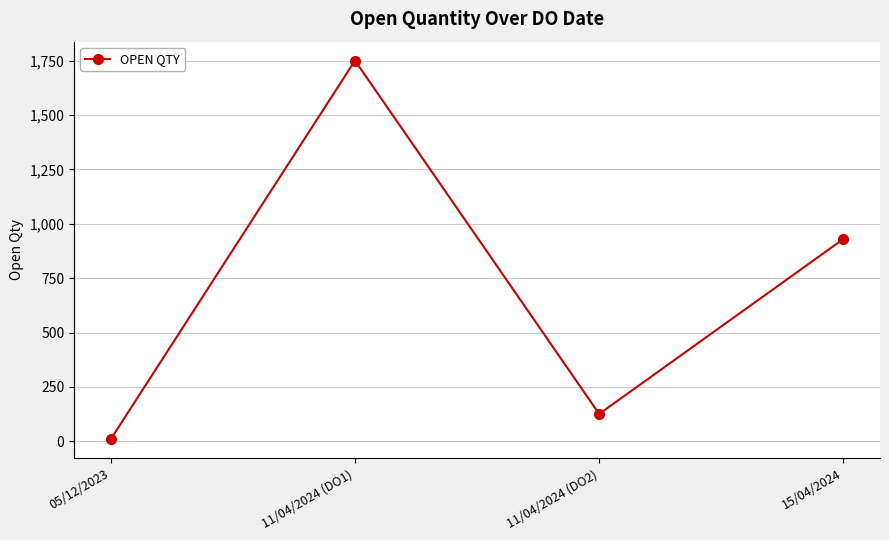

List the labels in order of value, largest first.

11/04/2024 (DO1), 15/04/2024, 11/04/2024 (DO2), 05/12/2023